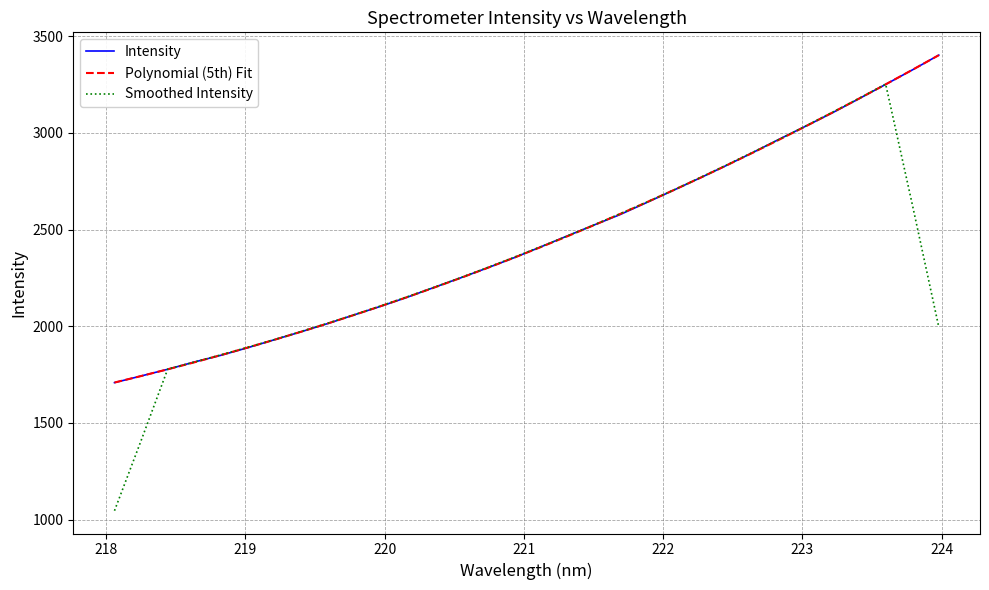

Which series has the largest range (max minus min)?

Smoothed Intensity